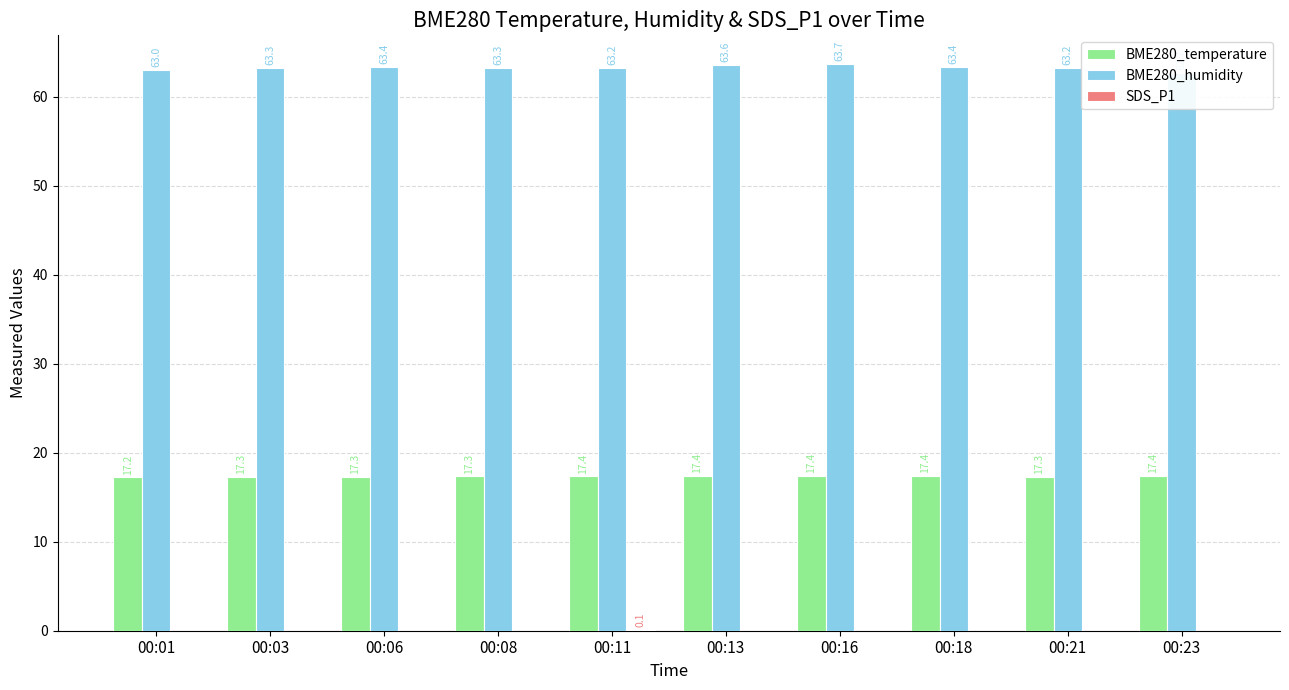

Where is BME280_temperature nearest to the value 17?

00:01